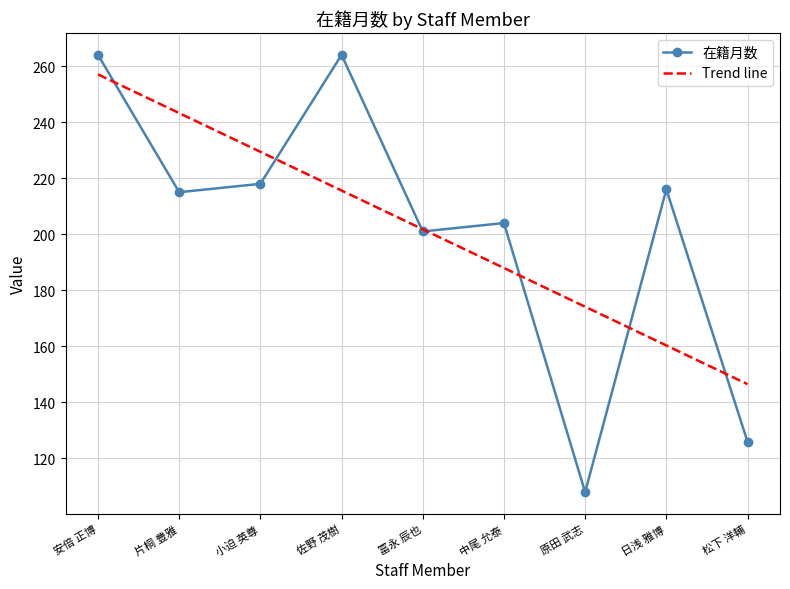

What is the difference between the highest and lowest values at 小迫 英尊?

11.4